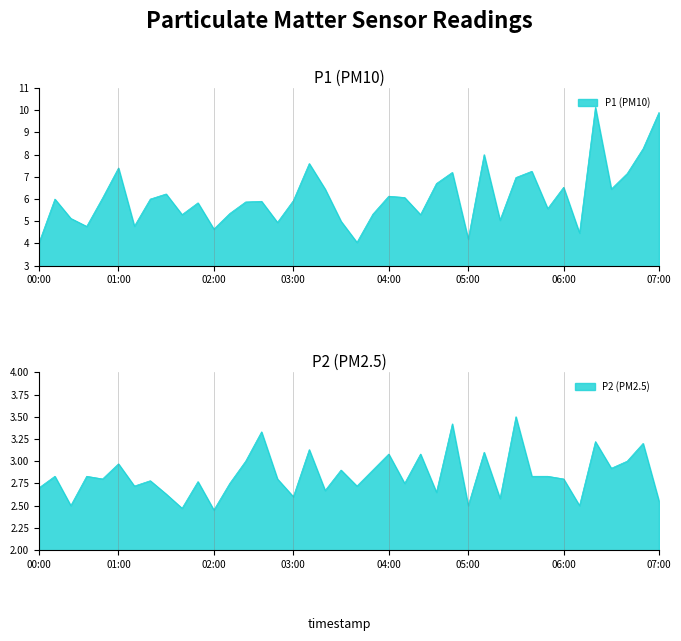

Is the value of P2 at 18:00 greater than the value of P1 at 16:00?

No